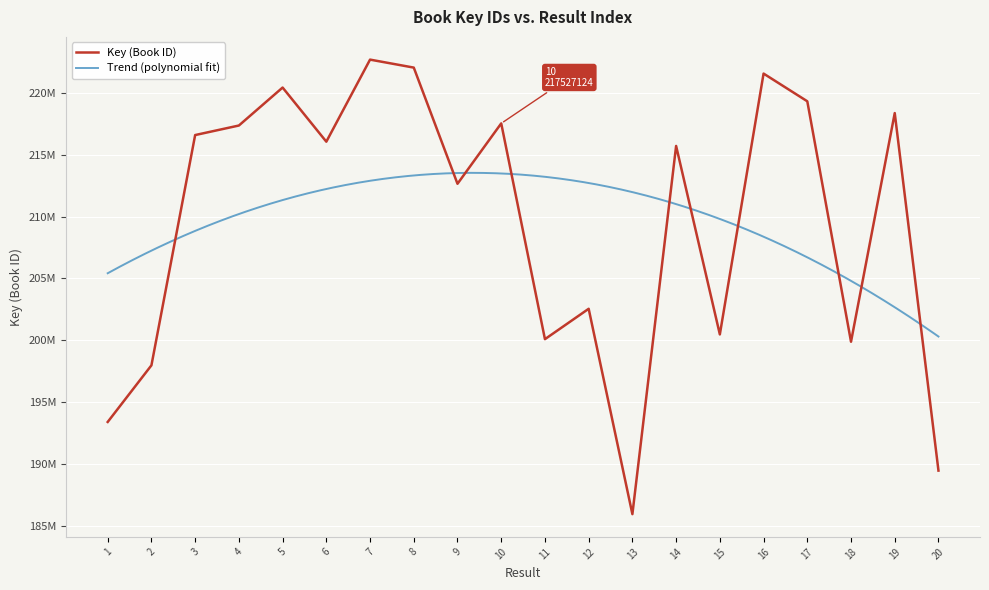

How many data points are less than 216048895?

10